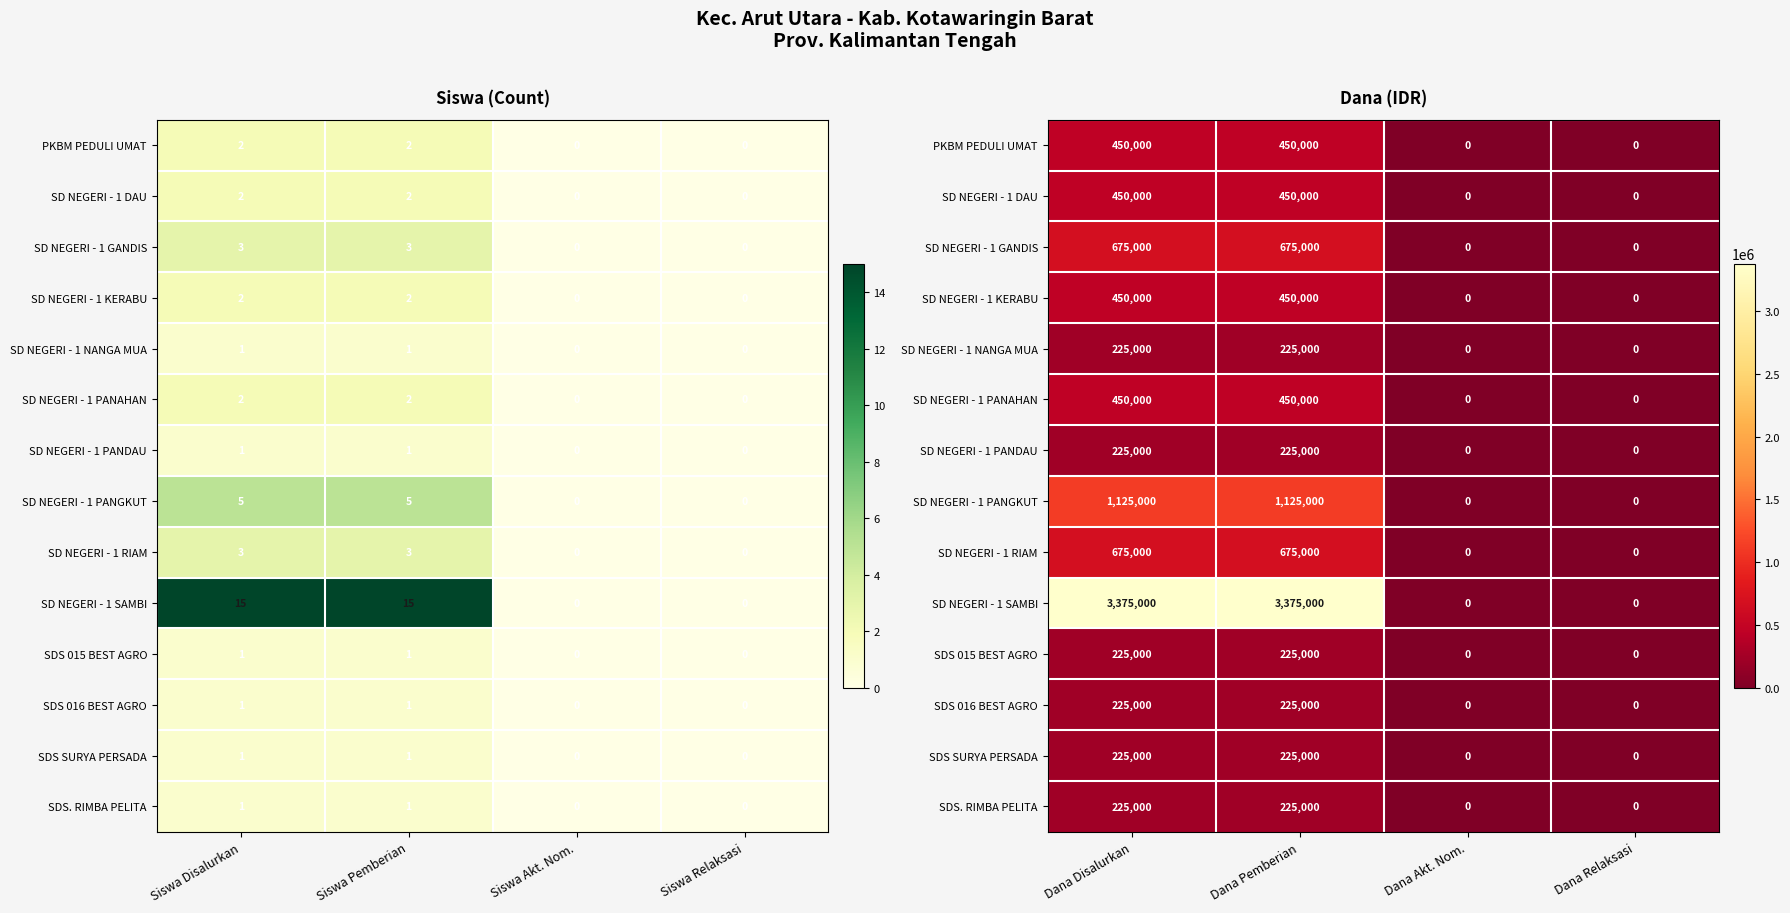

What is the sum of all SDS 015 BEST AGRO values?

450000